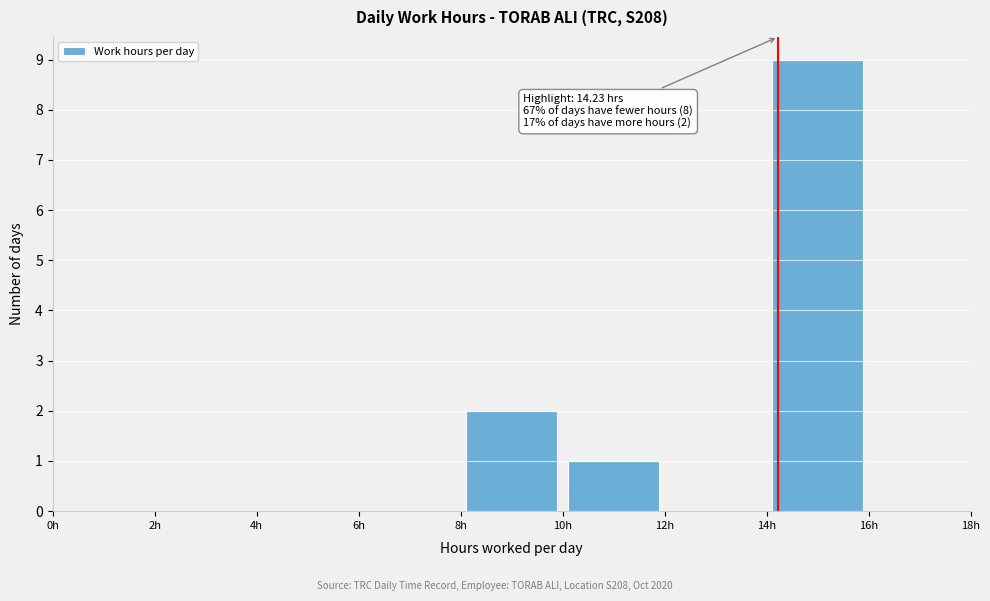

Over which range of the x-axis is the bar tallest?

14 to 16